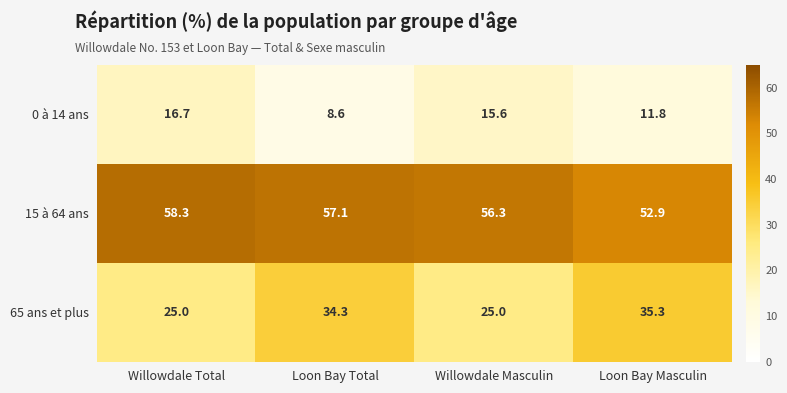

Is the value of 65 ans et plus at Loon Bay Total greater than the value of 0 à 14 ans at Loon Bay Masculin?

Yes